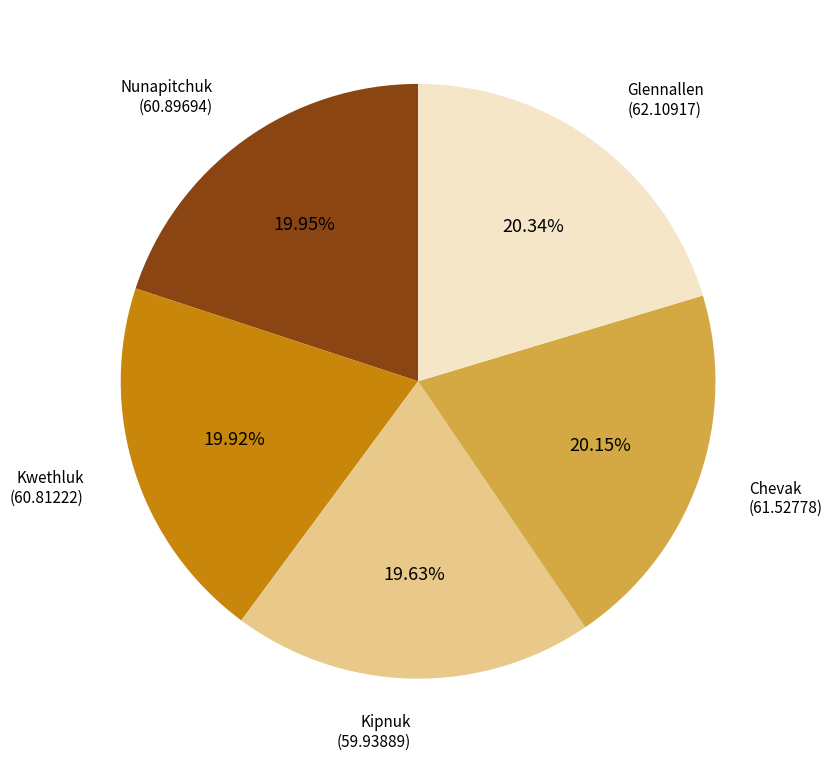

How many segments does this pie chart have?

5